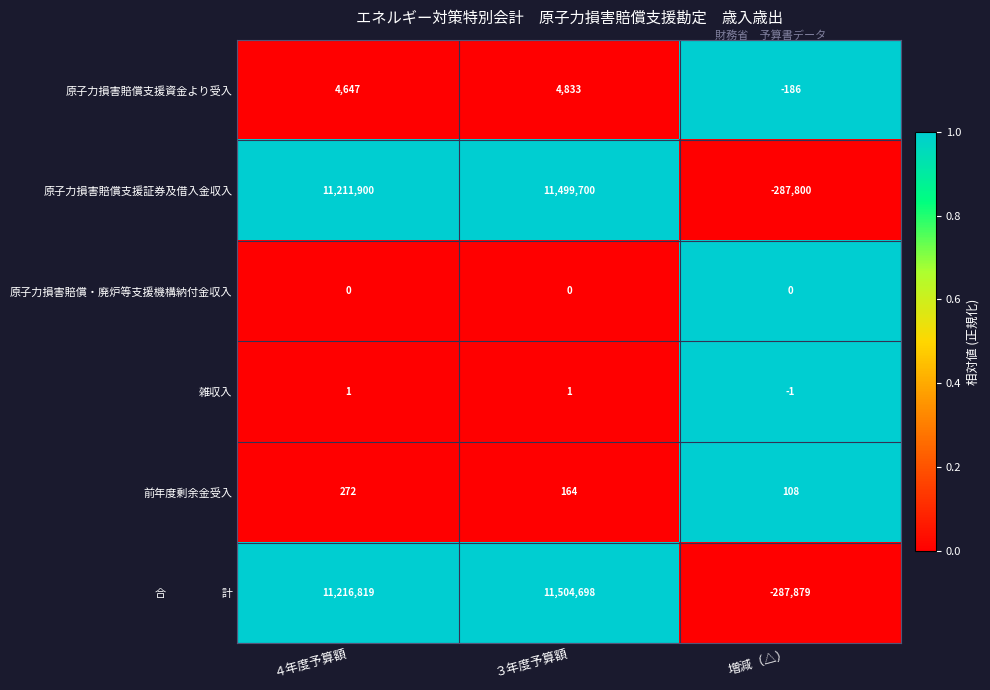

At which category is the sum across all series the highest?

３年度予算額